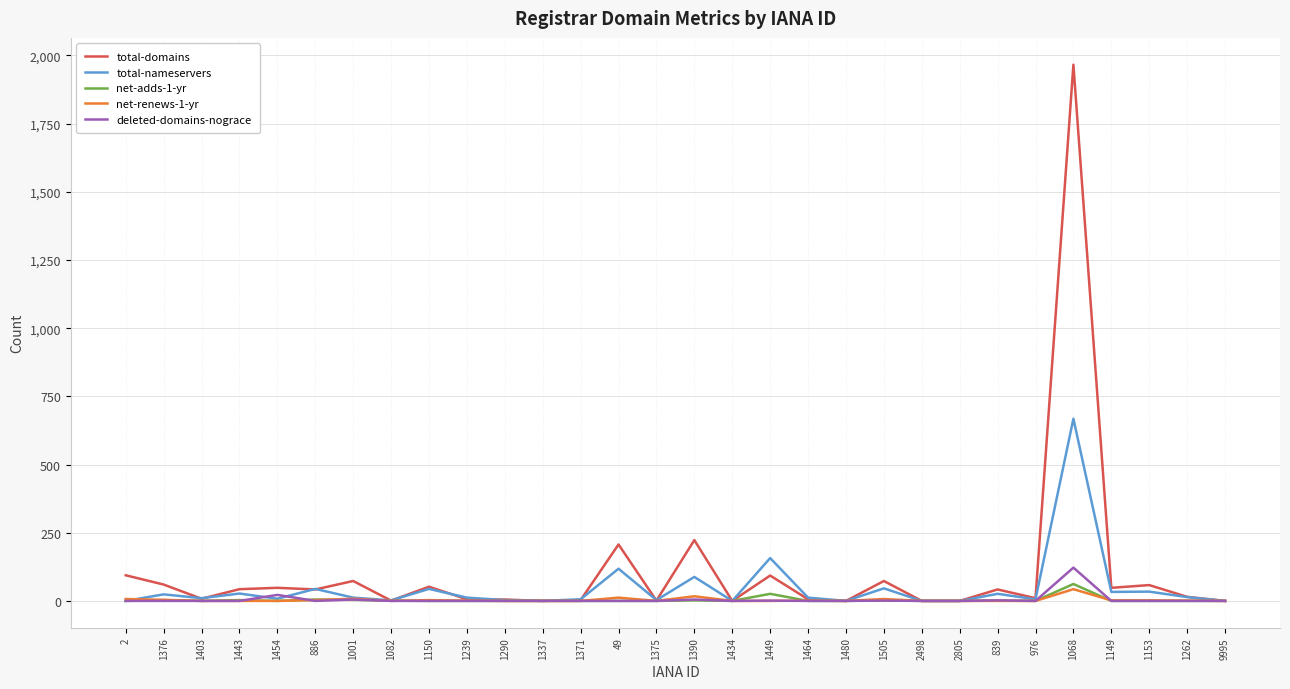

What is the total value across all series at 1262?

30